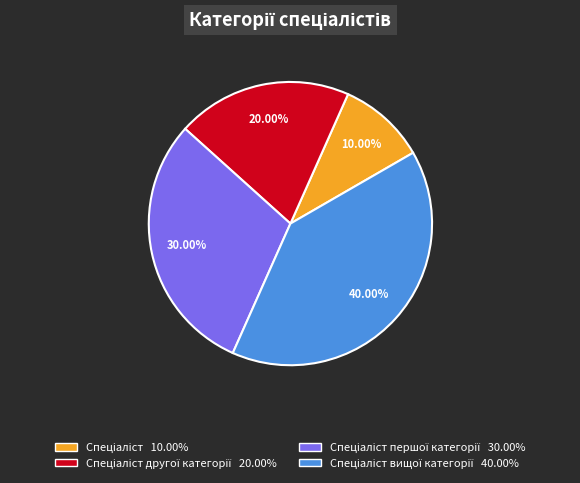

Does any single category account for the majority?

No